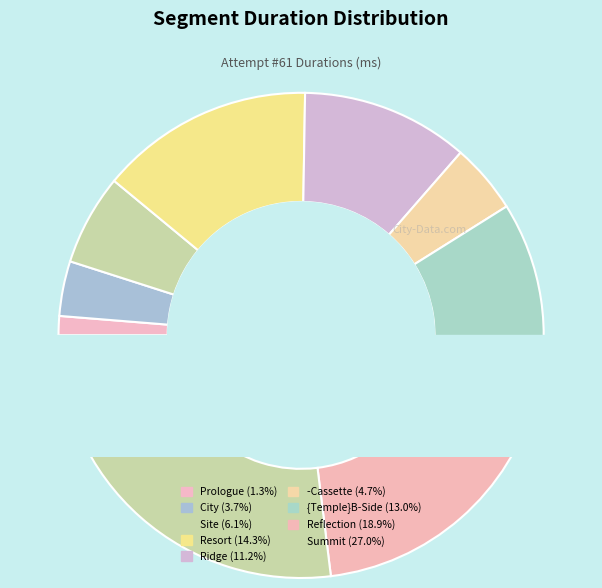

Count the number of slices in the pie.

9